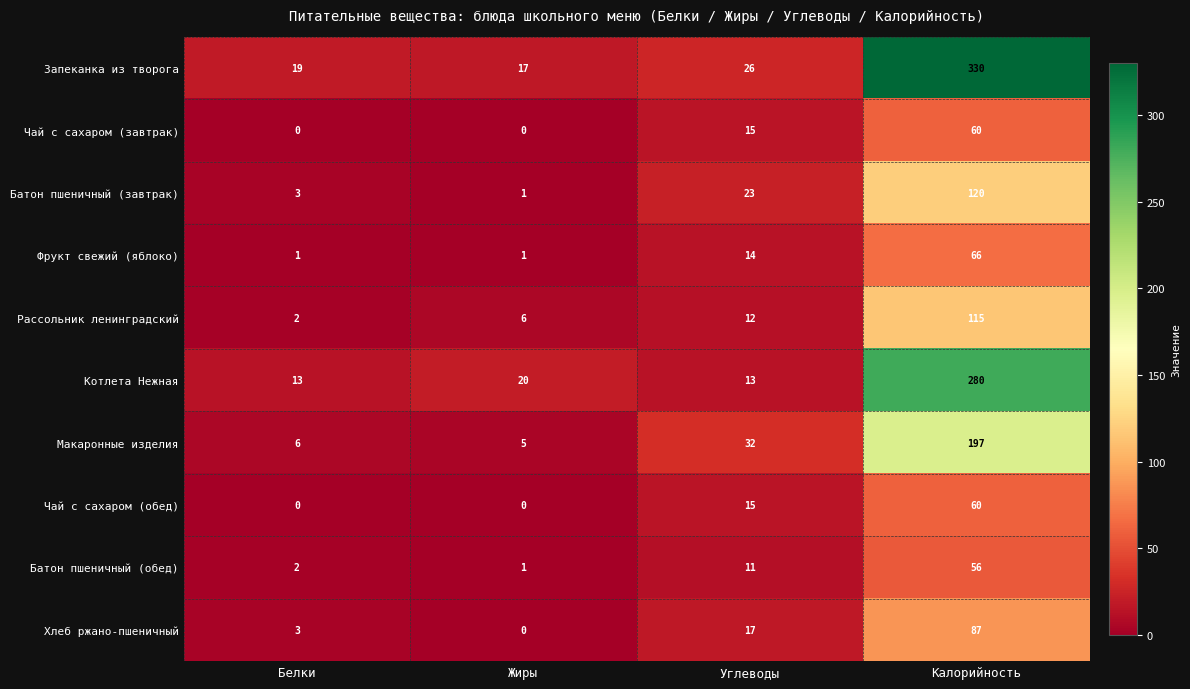

True or false: Макаронные изделия has a value of 44 at Углеводы.

False